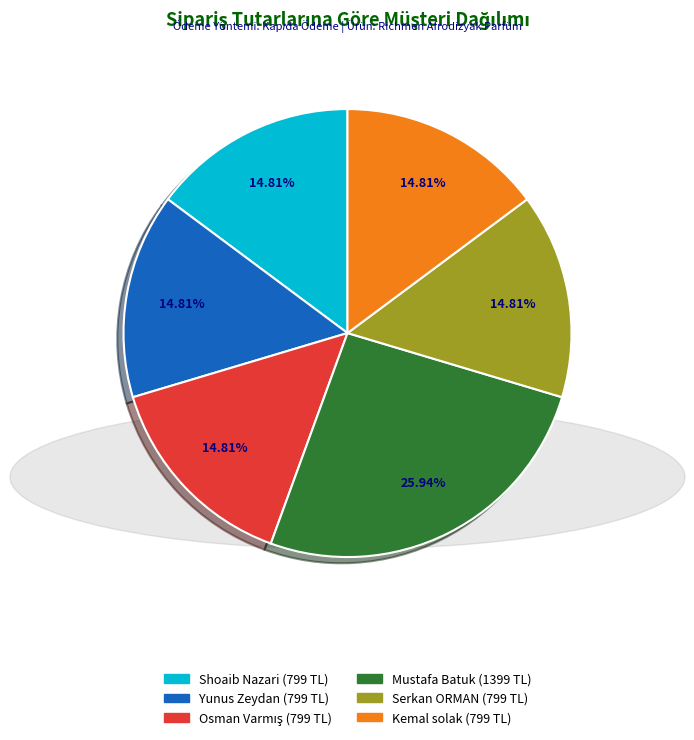

What is the ratio of the value at Serkan ORMAN to the value at Kemal solak?

1.0